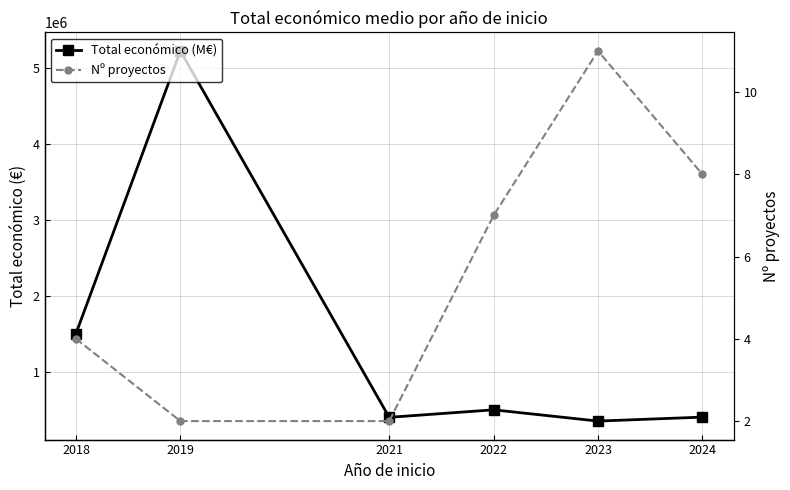

What is the value of the Total económico (M€) point at the 3rd from the left?

410279.0